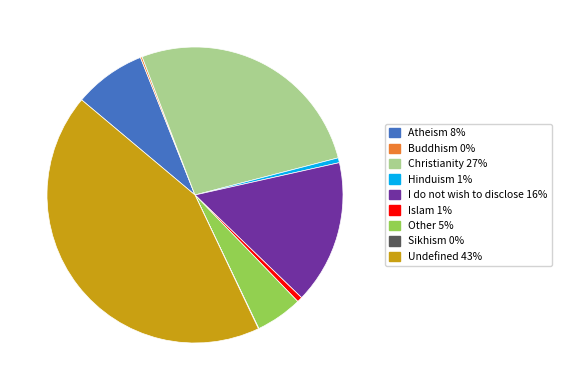

Which slice is the largest?

Undefined